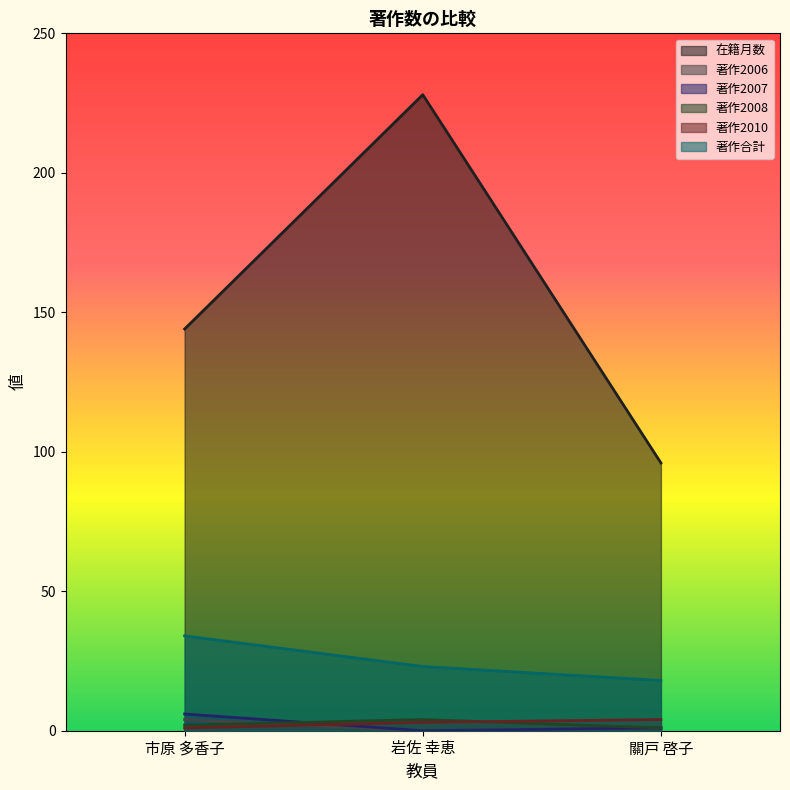

Between 岩佐 幸恵 and 關戸 啓子, which series saw the biggest shift?

在籍月数